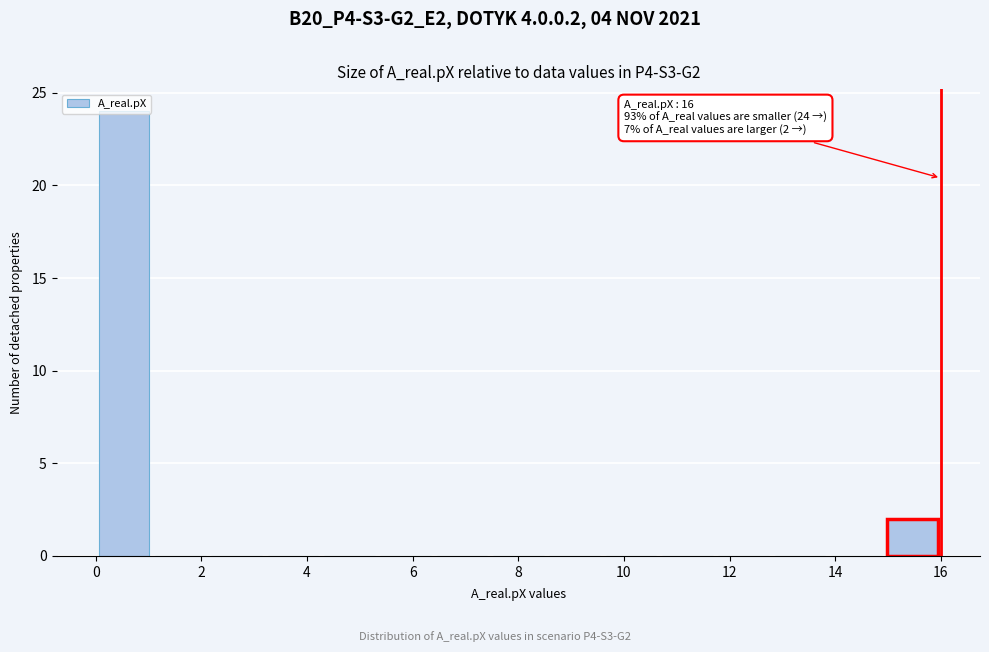

Which range on the x-axis has the tallest bar?

0.0 to 1.0